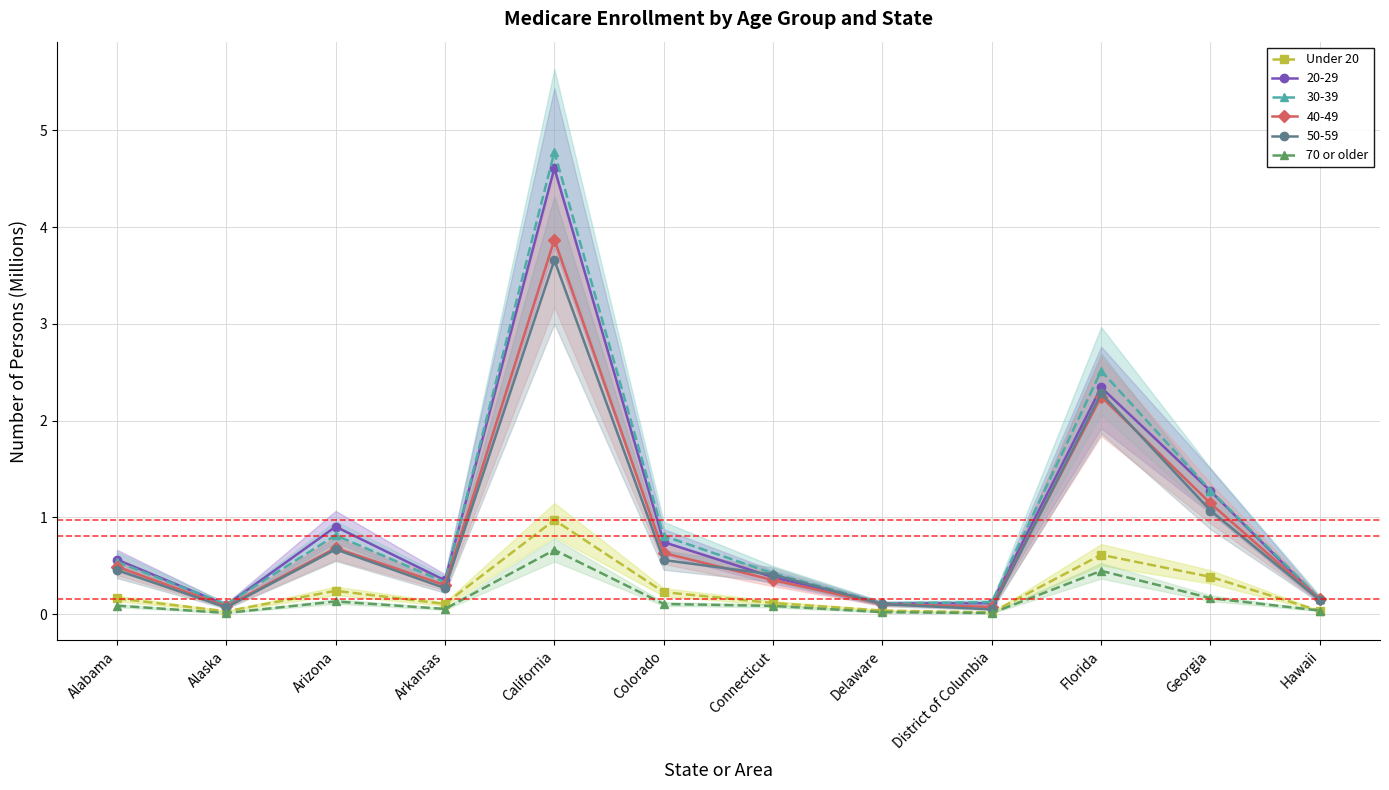

How many times do Under 20 and 70 or older cross each other?

1